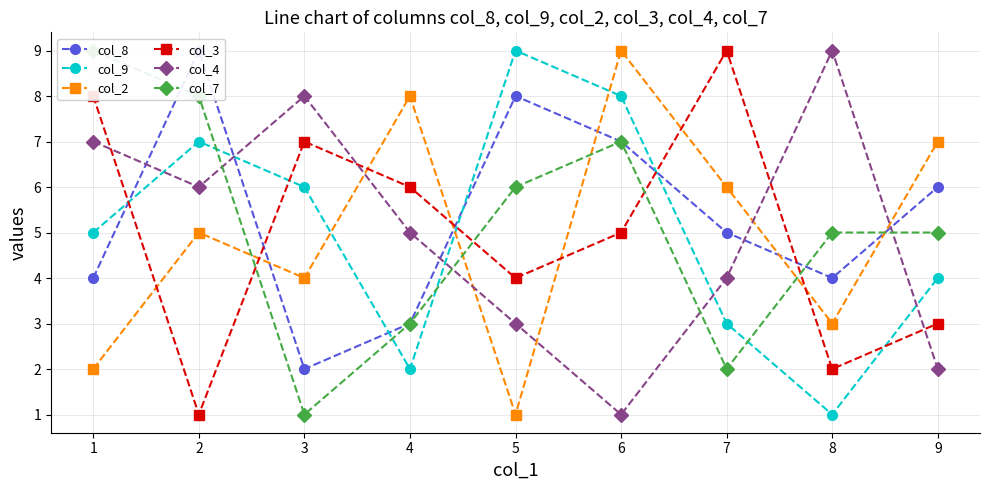

The col_3 series shows 2 at 8. True or false?

True